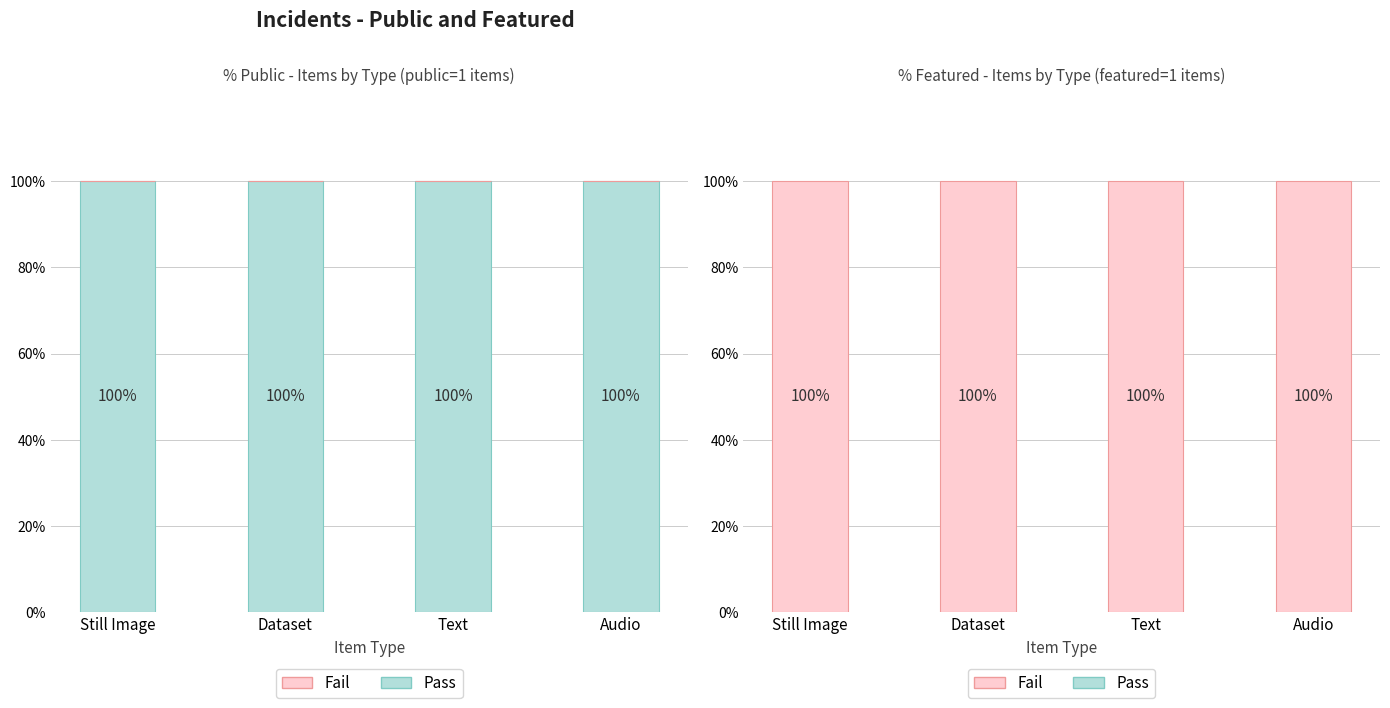

What are all the series names shown in the legend?

Pass, Fail